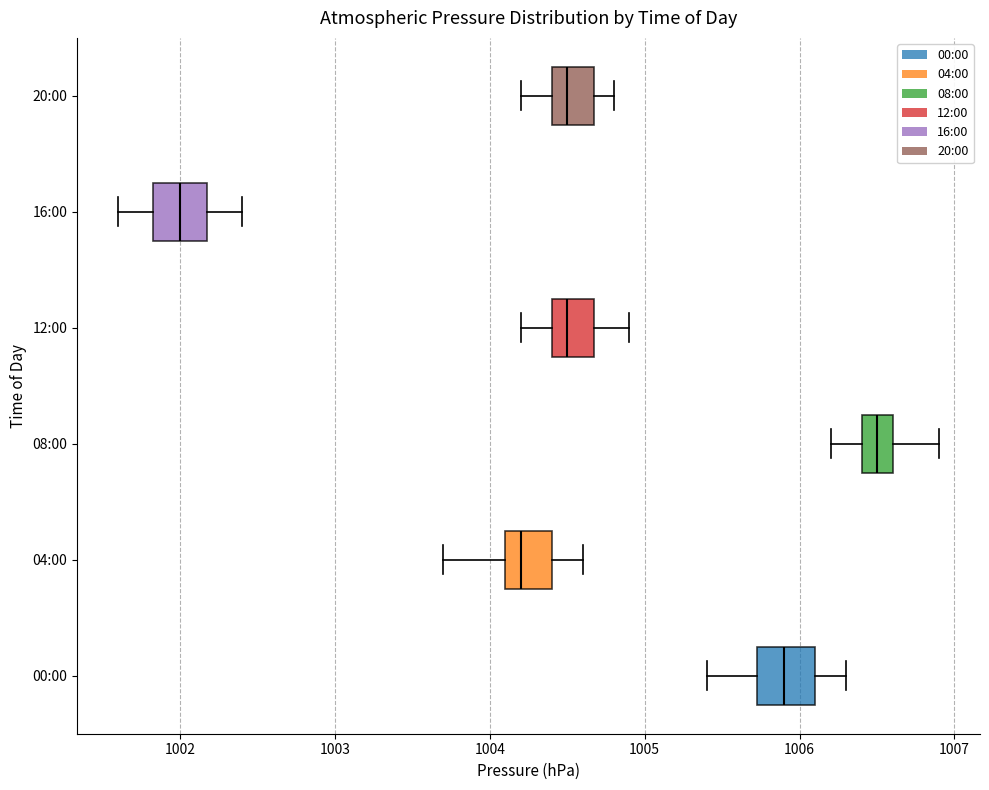

Reading bottom to top, transcribe this box plot: for each box, give where its median line is, the range the box spans, and where its two whiskers end, as read against the x-axis. The values are not printed on the chart, so give them approximately, as read against the axis.

00:00: median 1005.9, box 1005.7 to 1006.1, whiskers 1005.4 to 1006.3
04:00: median 1004.2, box 1004.1 to 1004.4, whiskers 1003.7 to 1004.6
08:00: median 1006.5, box 1006.4 to 1006.6, whiskers 1006.2 to 1006.9
12:00: median 1004.5, box 1004.4 to 1004.7, whiskers 1004.2 to 1004.9
16:00: median 1002.0, box 1001.8 to 1002.2, whiskers 1001.6 to 1002.4
20:00: median 1004.5, box 1004.4 to 1004.7, whiskers 1004.2 to 1004.8